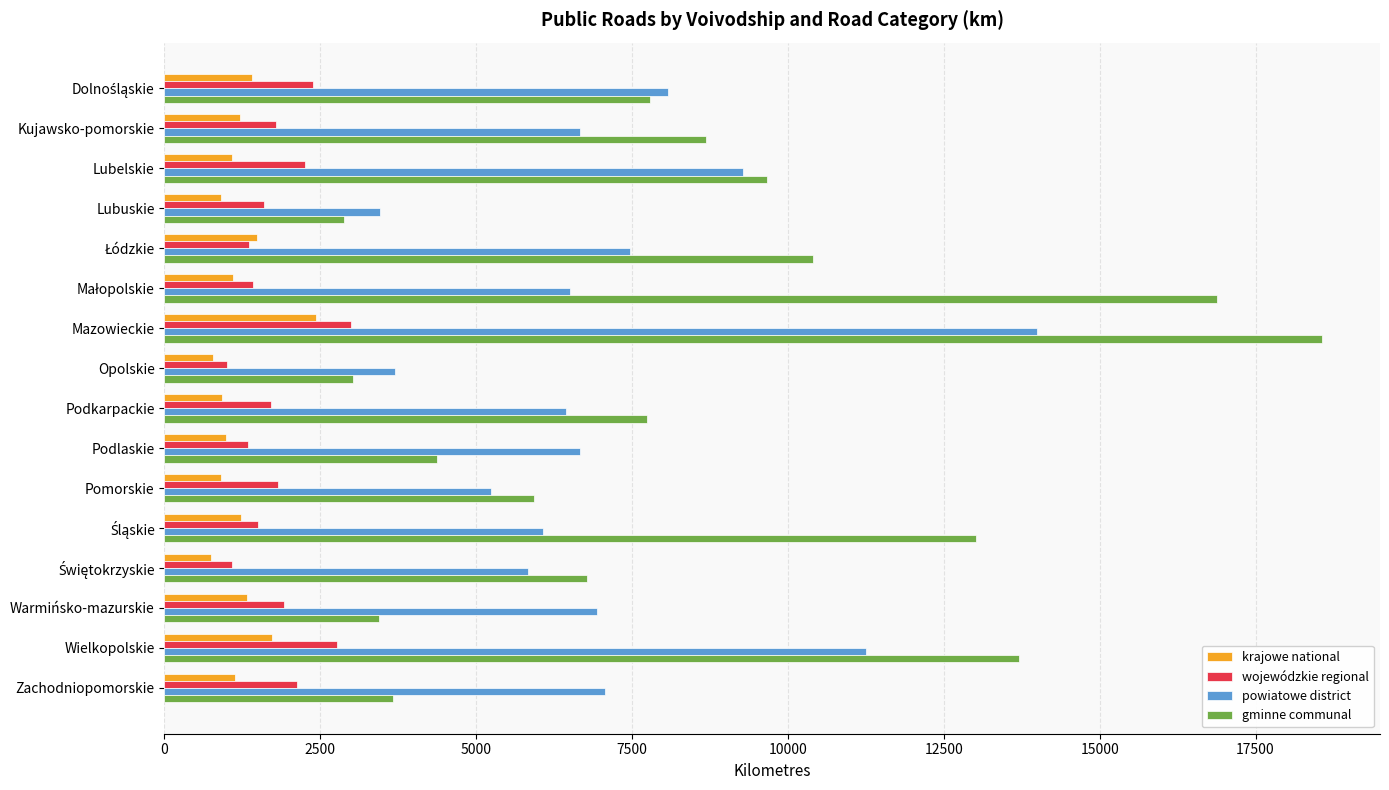

What value does the gminne communal series have at Pomorskie?

5934.5